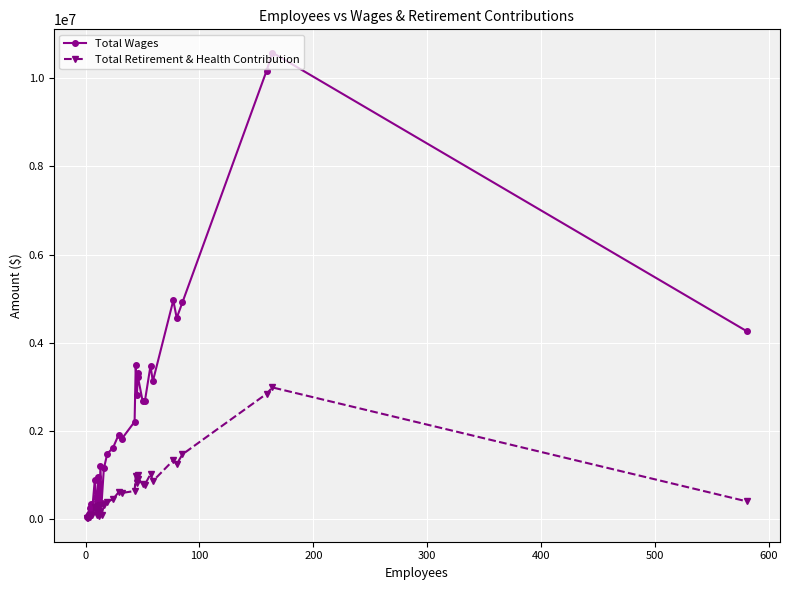

The Total Retirement & Health Contribution series shows 1540933 at 27. True or false?

False